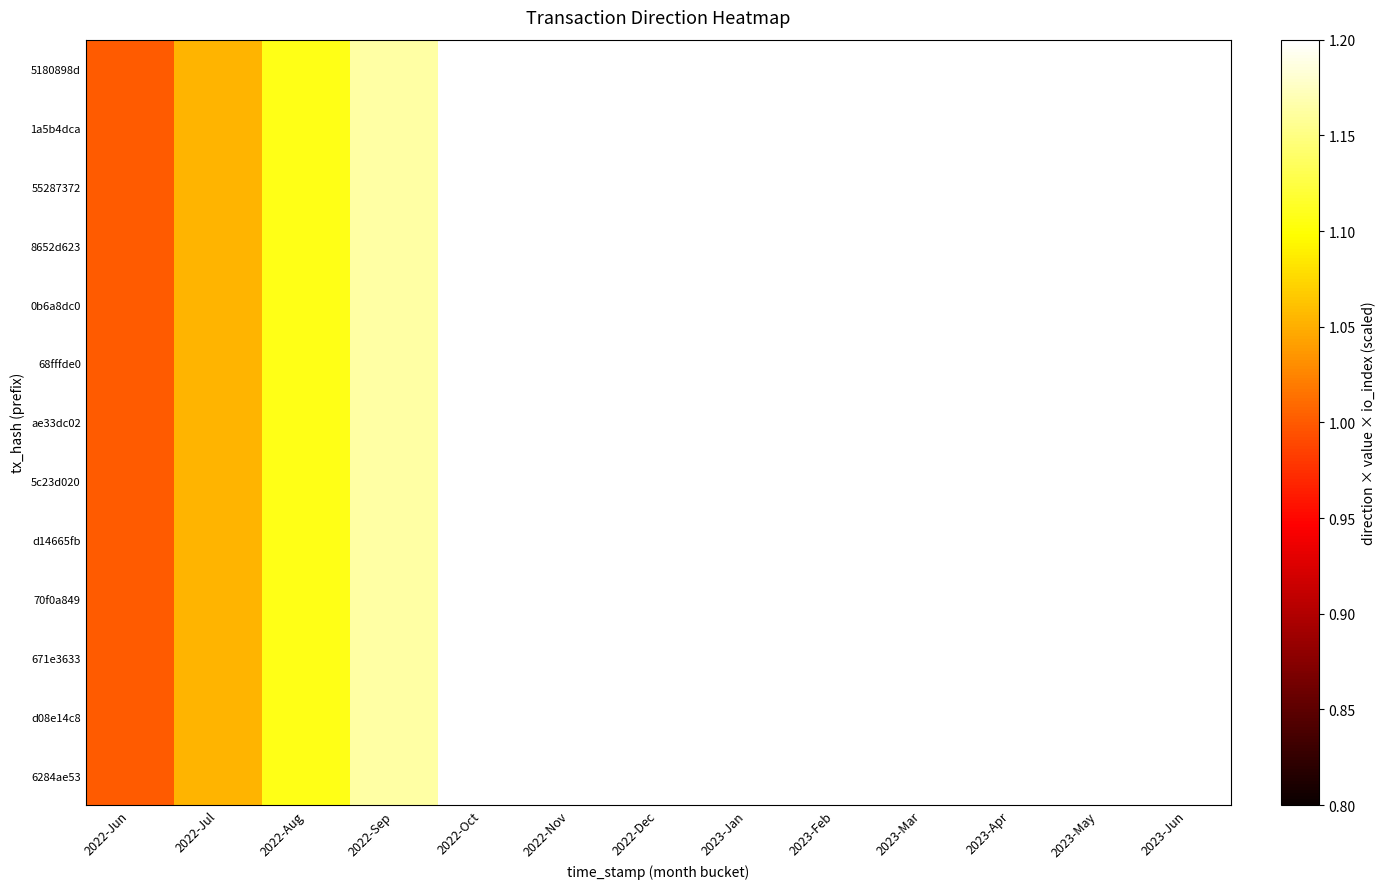

Count the number of data series in this chart.

13